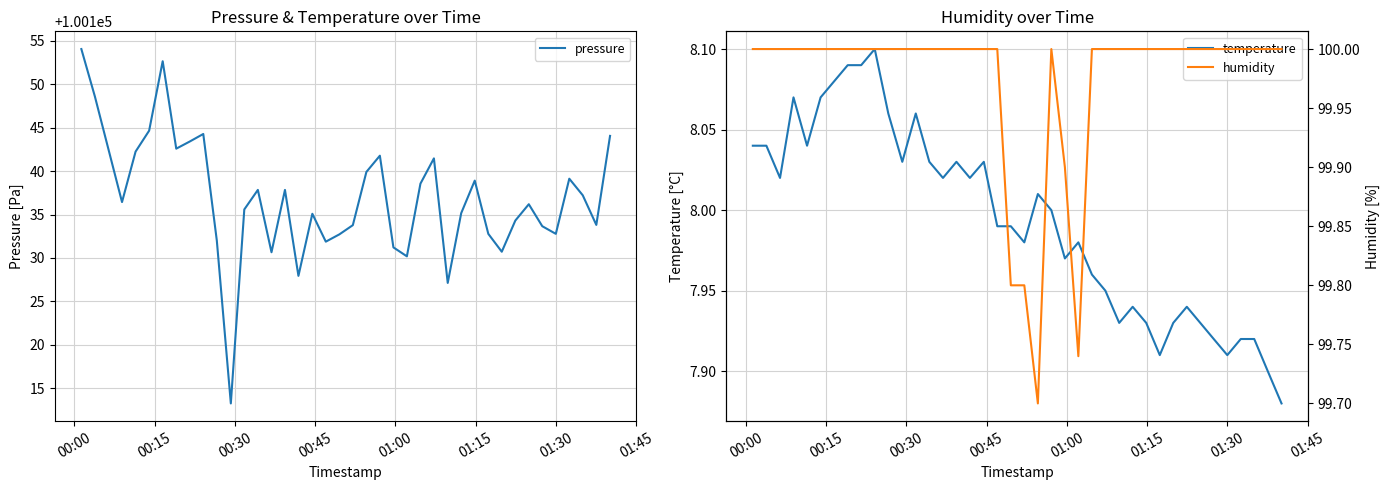

What is the sum of all pressure values?

4005479.0